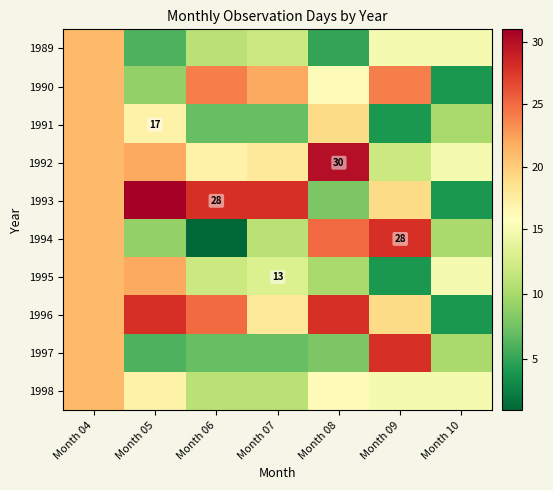

What is the approximate value of 1996 at Month 04, to the nearest 10?

20